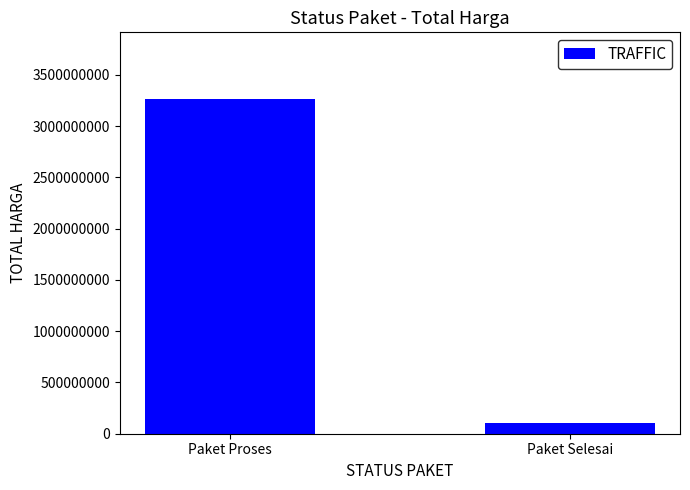

The value at Paket Proses is 5154472835. True or false?

False